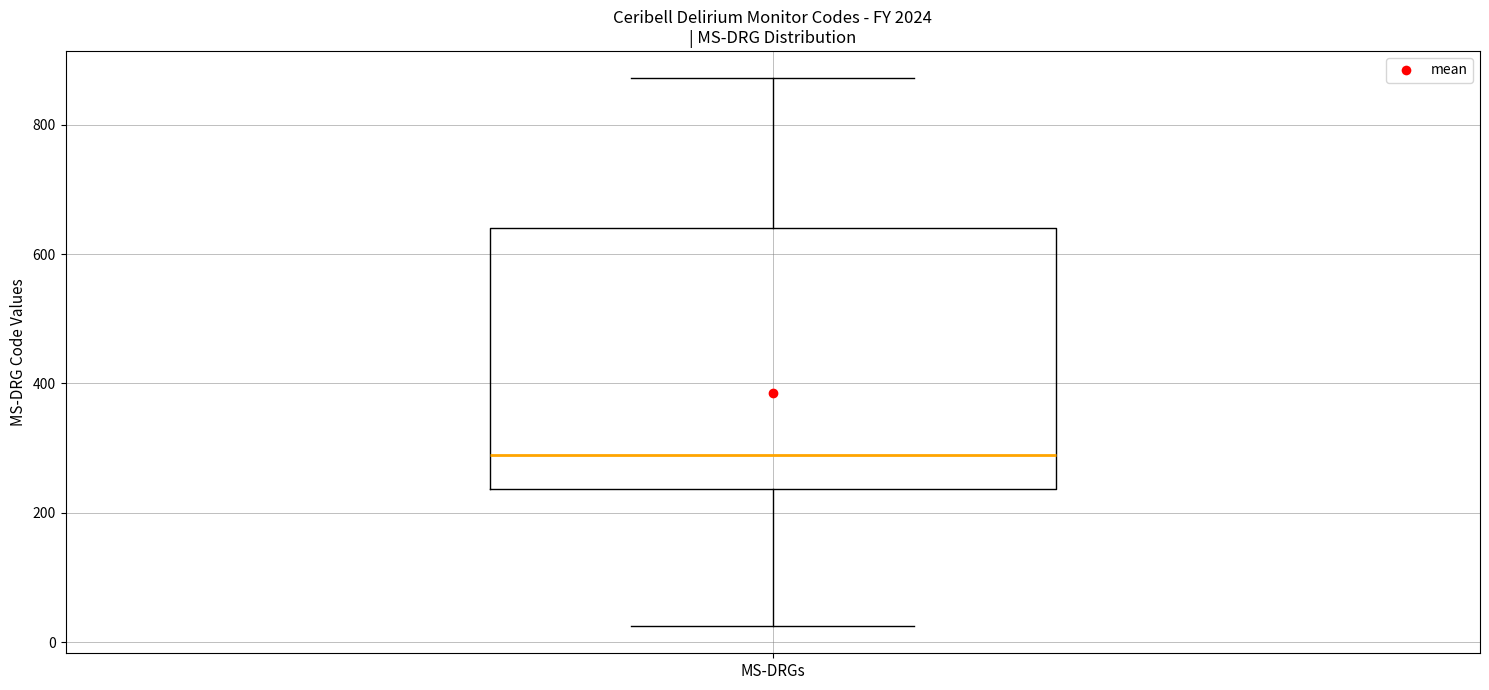

Transcribe this box plot: give where the median line is, the range the box spans, and where the two whiskers end, as read against the y-axis. The values are not printed on the chart, so give them approximately, as read against the axis.

median 280, box 240 to 640, whiskers 20 to 880